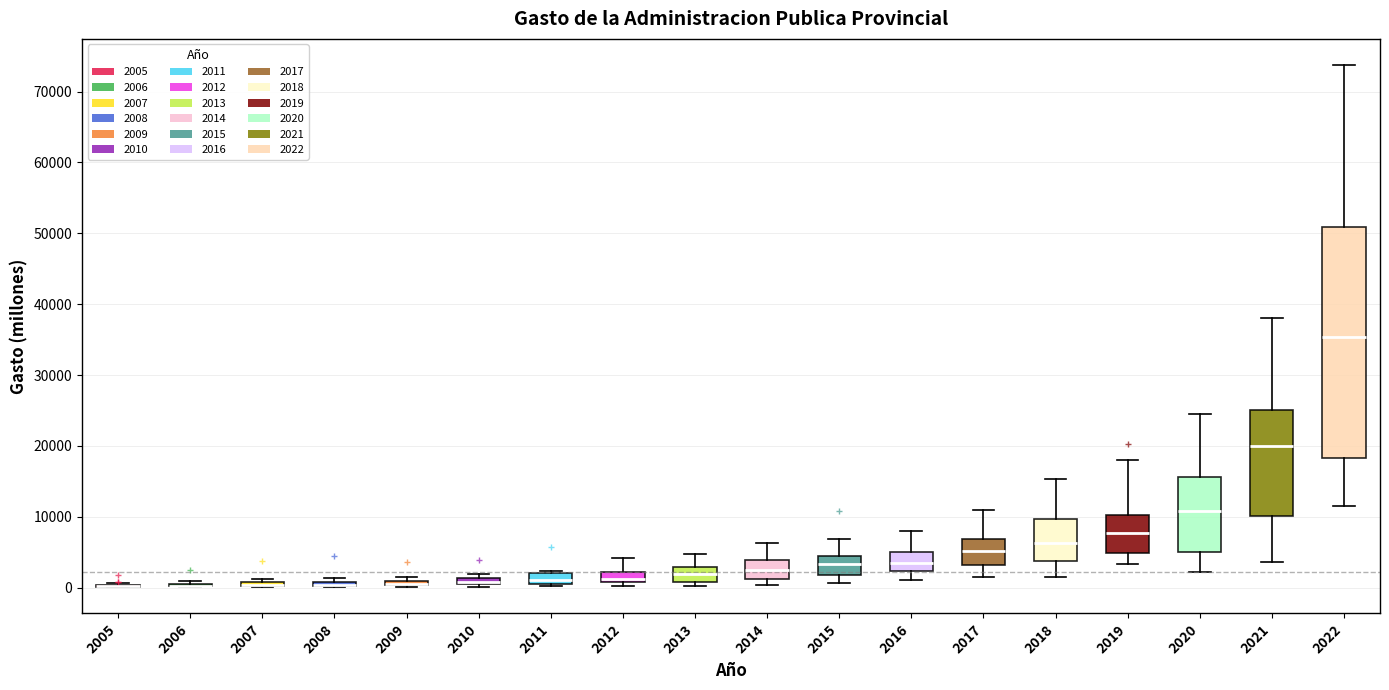

Where does the upper whisker of the box at x = 2013 end on the y-axis? The values are not printed on the chart, so give them approximately, as read against the axis.

5000